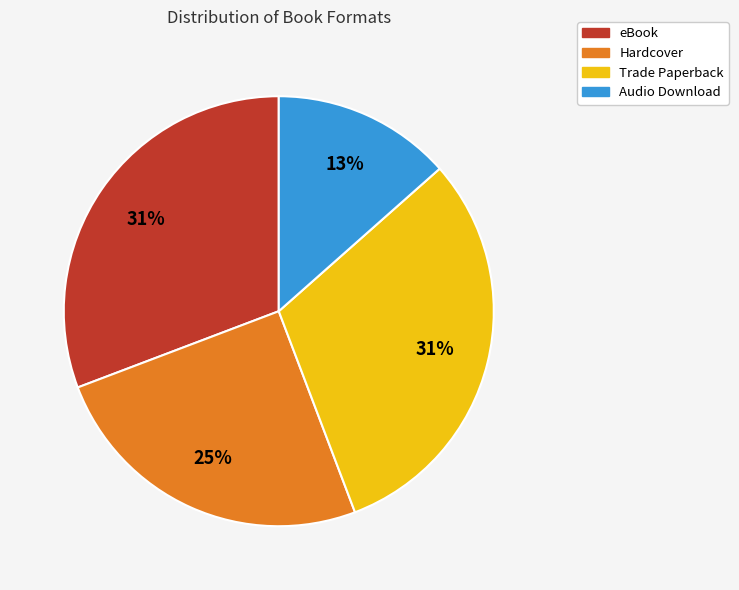

Which category has the smallest portion of the pie?

Audio Download